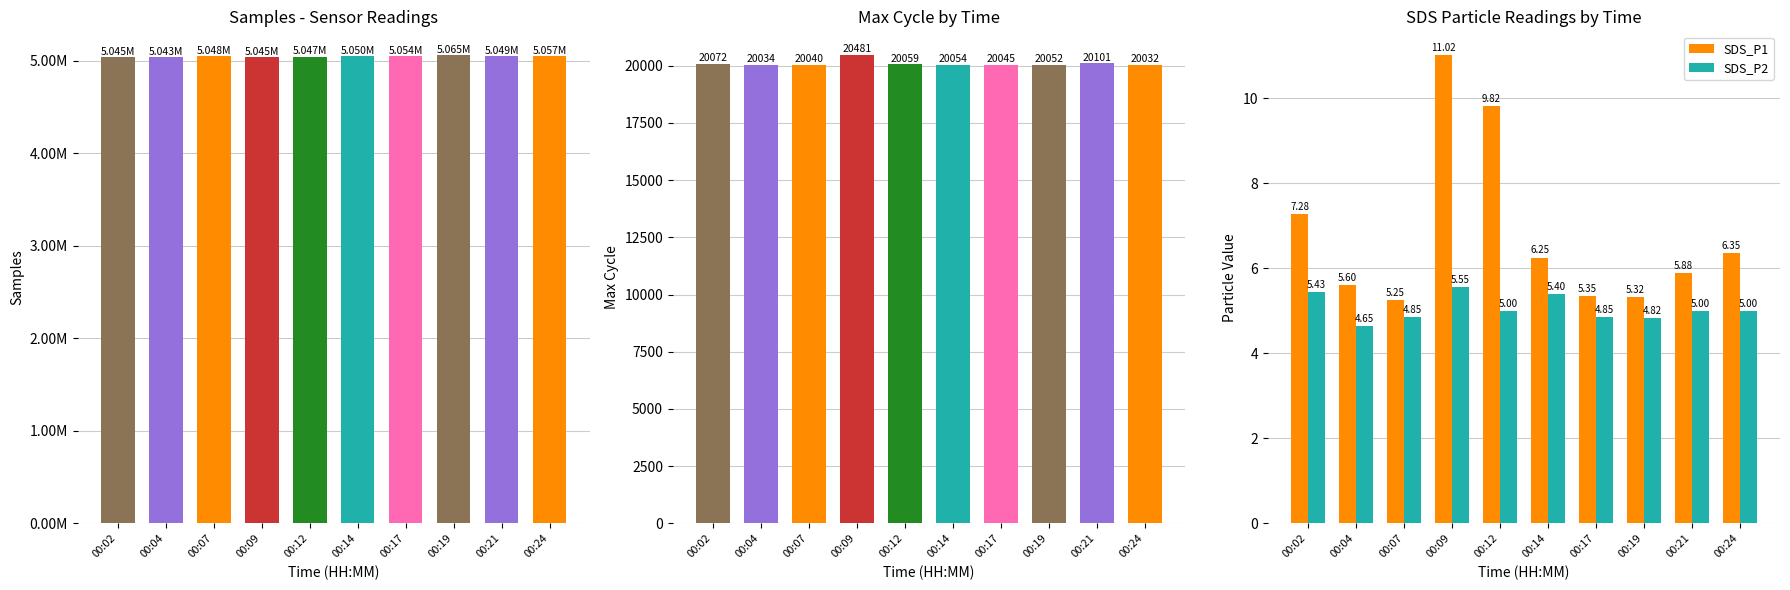

What is the difference between the SDS_P1 values at 00:09 and 00:12?

1.2